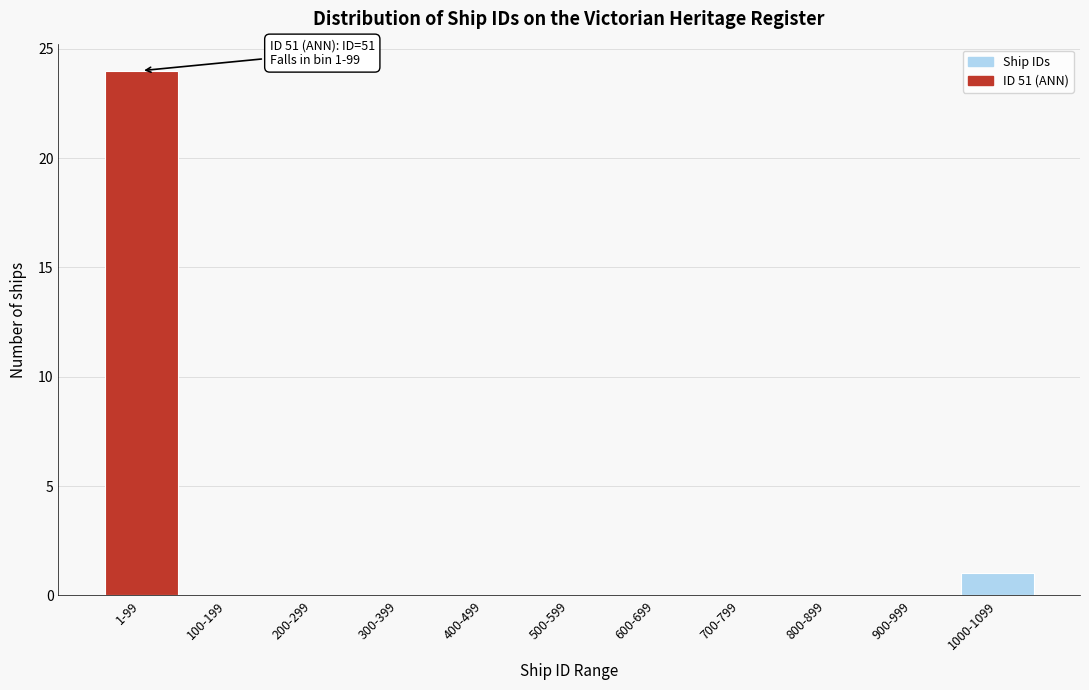

Reading right to left, what are all the values shown in this chart?

1000-1099=1	900-999=0	800-899=0	700-799=0	600-699=0	500-599=0	400-499=0	300-399=0	200-299=0	100-199=0	1-99=24